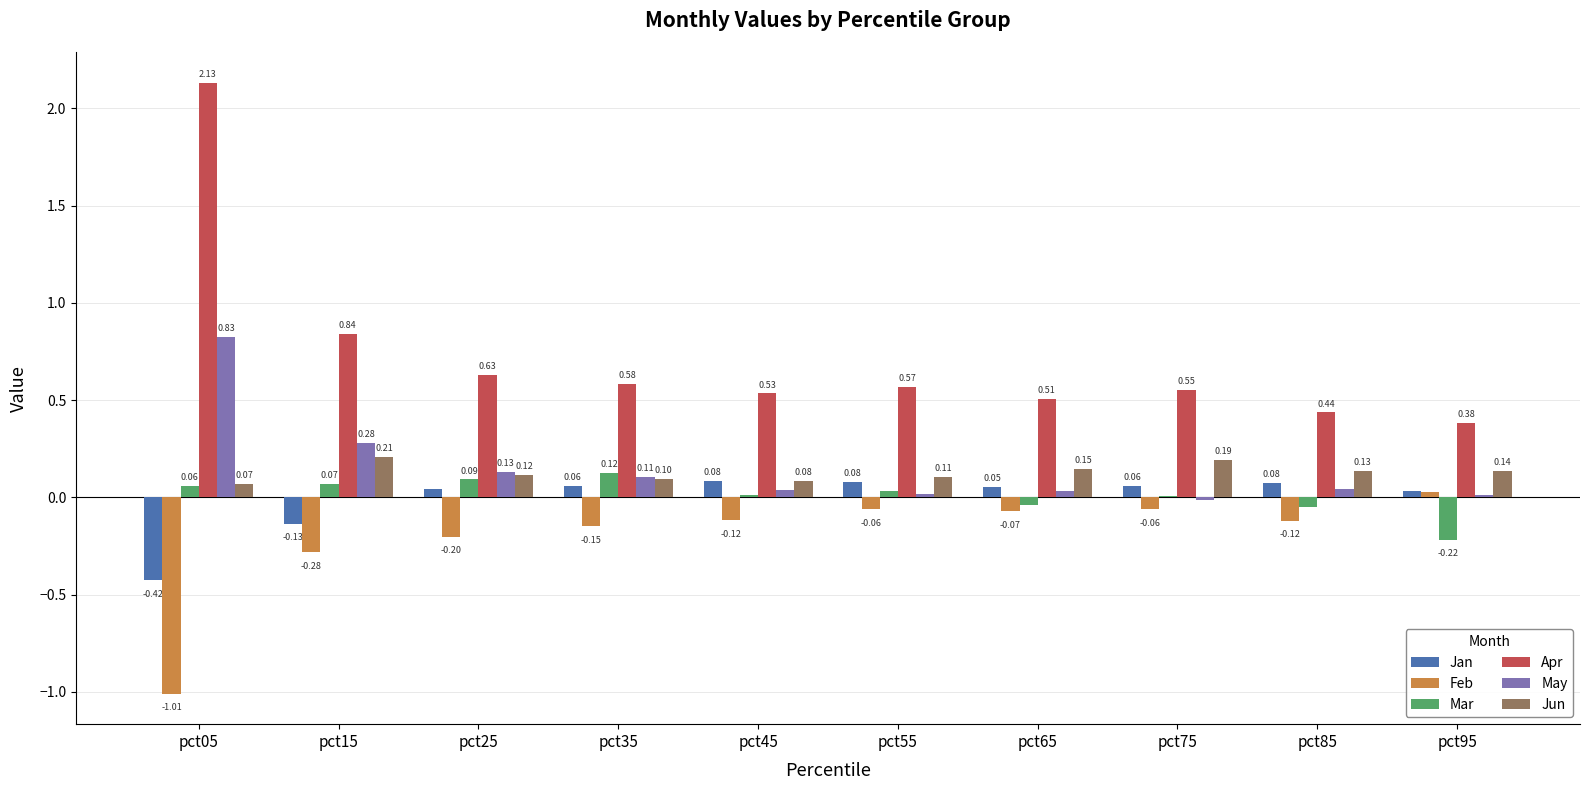

Which series has the largest total across all categories?

Apr